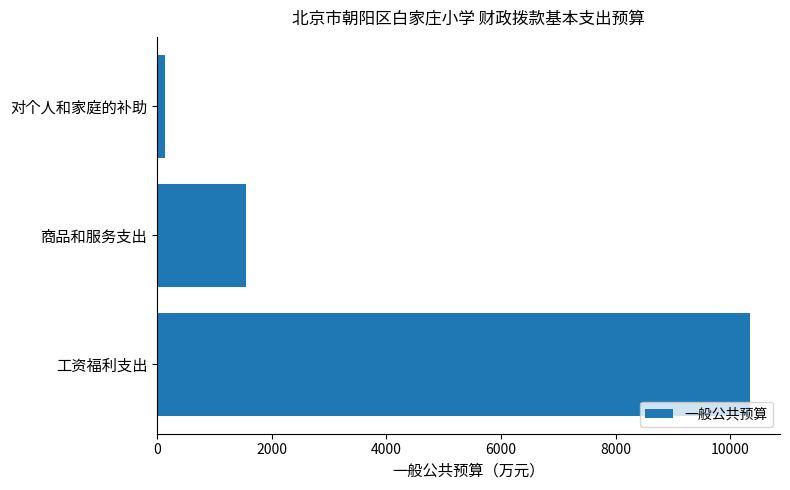

Which category has the lowest value across all series?

对个人和家庭的补助